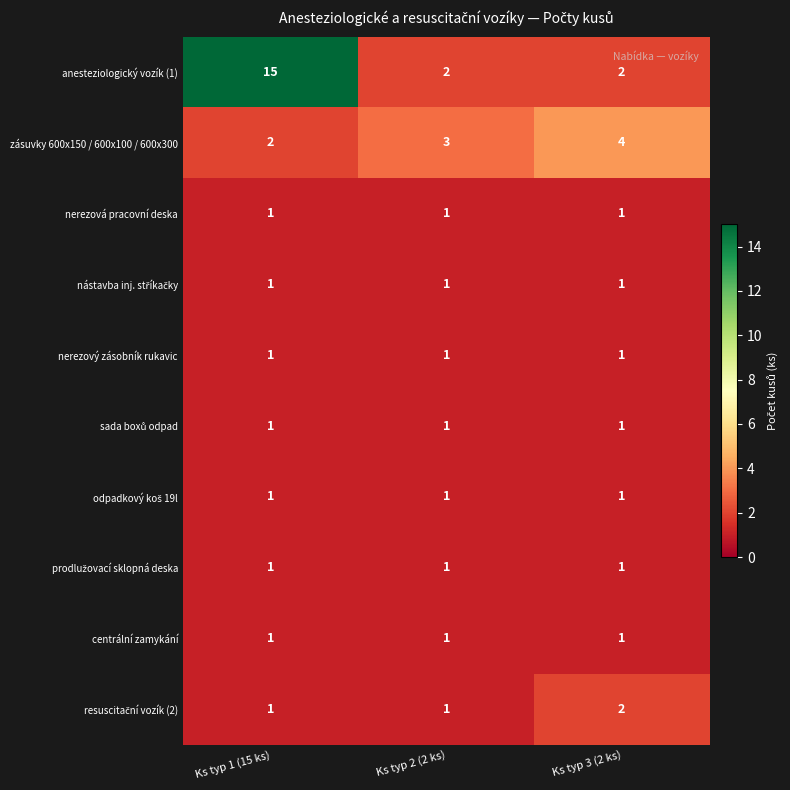

What is the sum of all nerezová pracovní deska values?

3